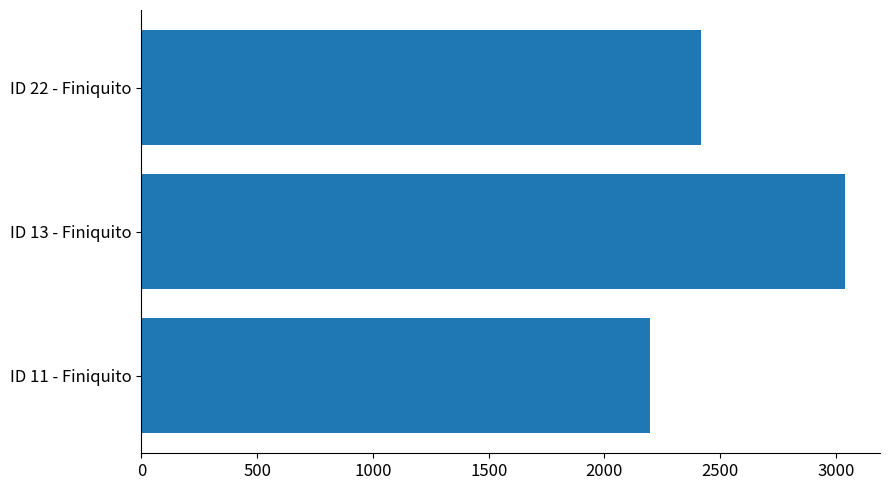

Read the value at ID 22 - Finiquito.

2418.9